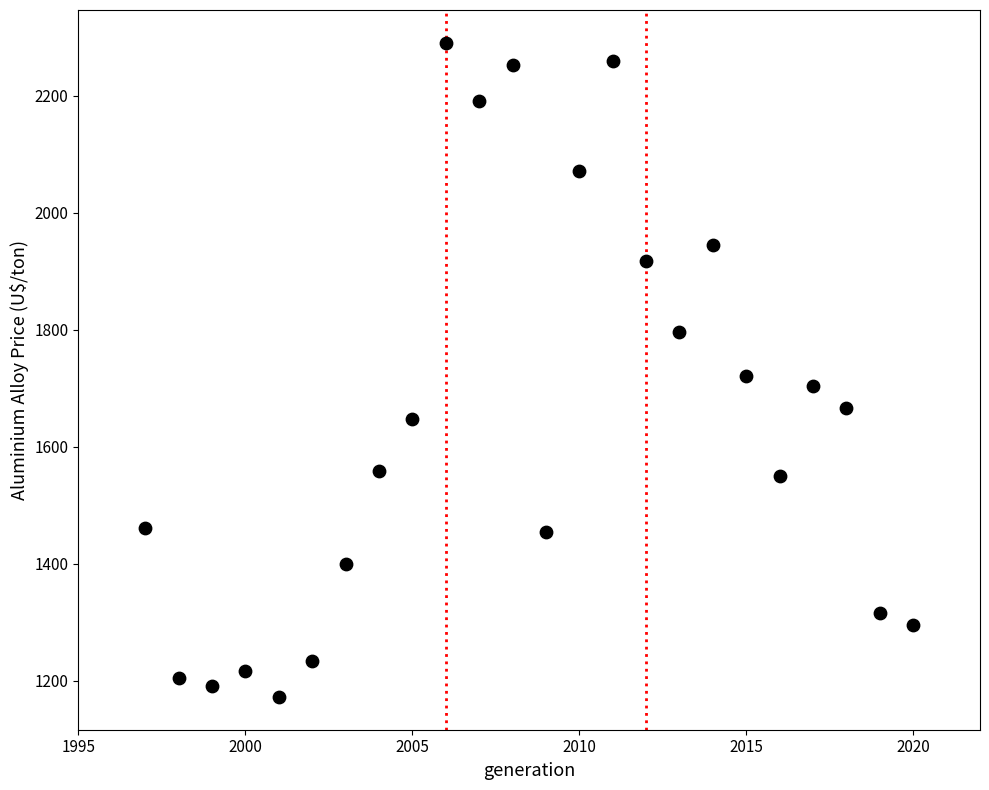

What is the range of X values (max minus min)?

23.0